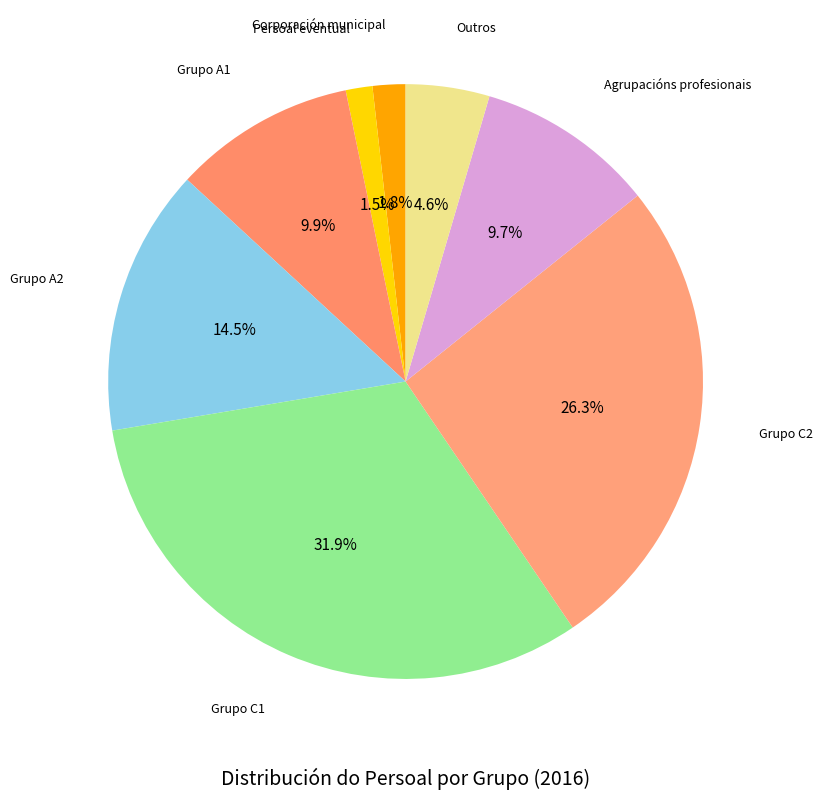

Count the number of slices in the pie.

8